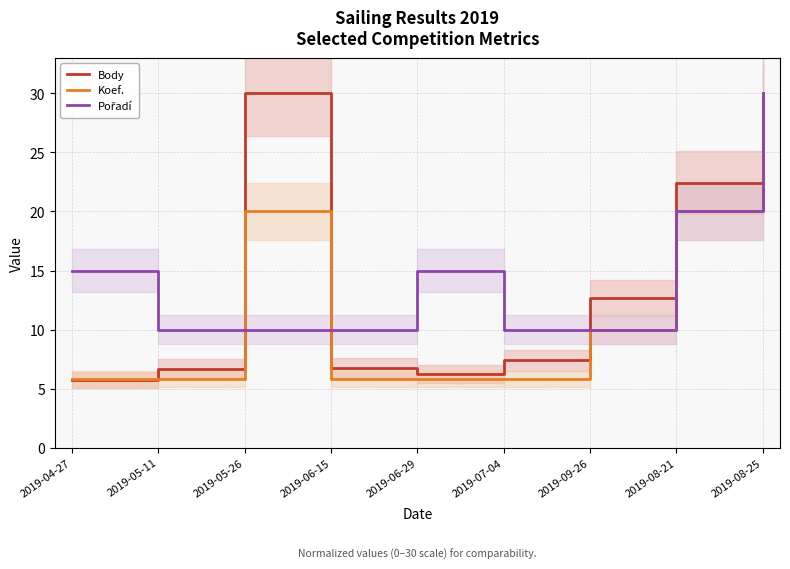

Count the number of categories in the chart.

9